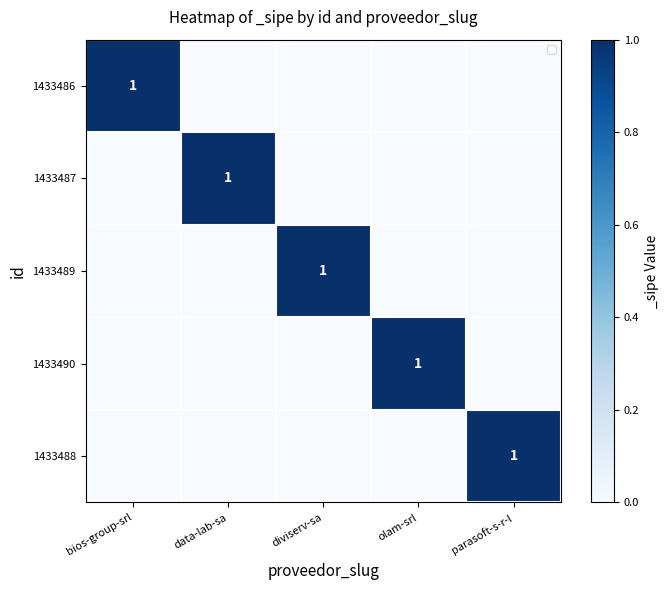

Which label corresponds to the smallest value in the chart?

data-lab-sa